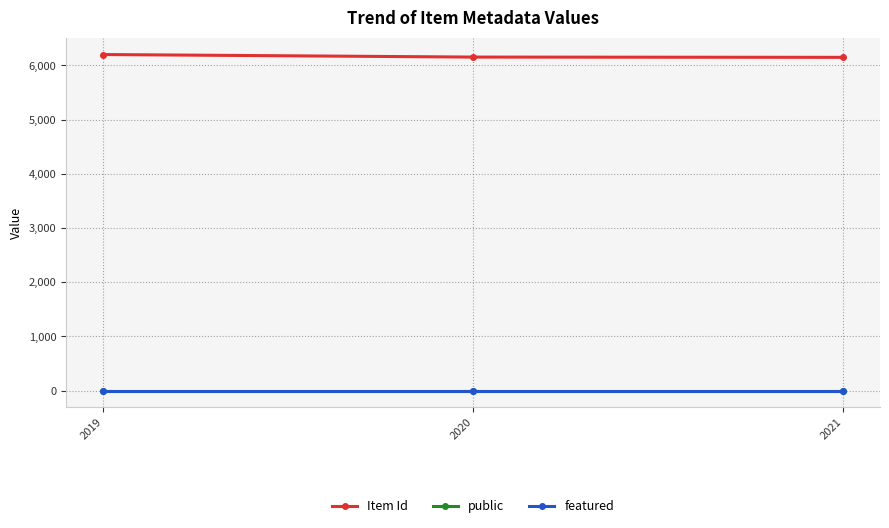

The value of Item Id at 2020 is 4251. True or false?

False